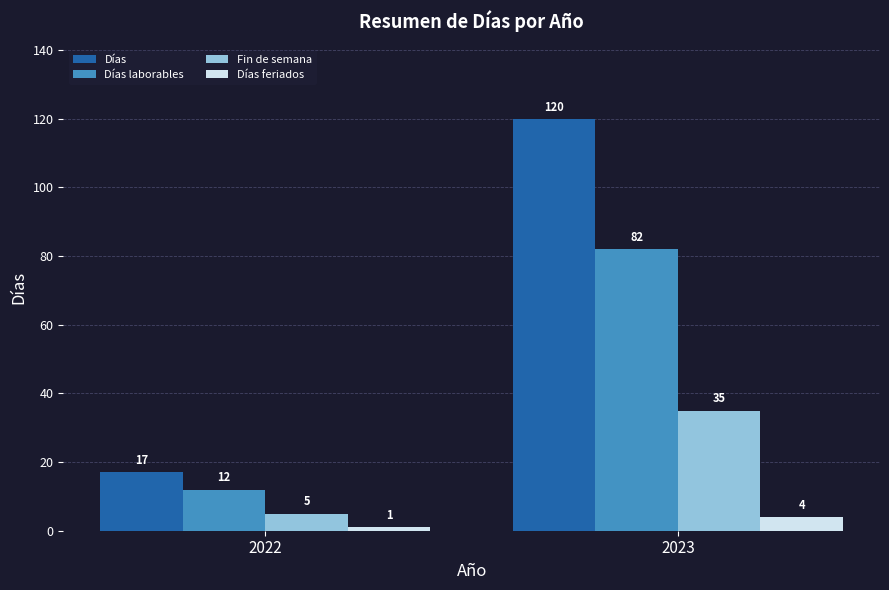

What is the approximate value of Días feriados at 2023?

4